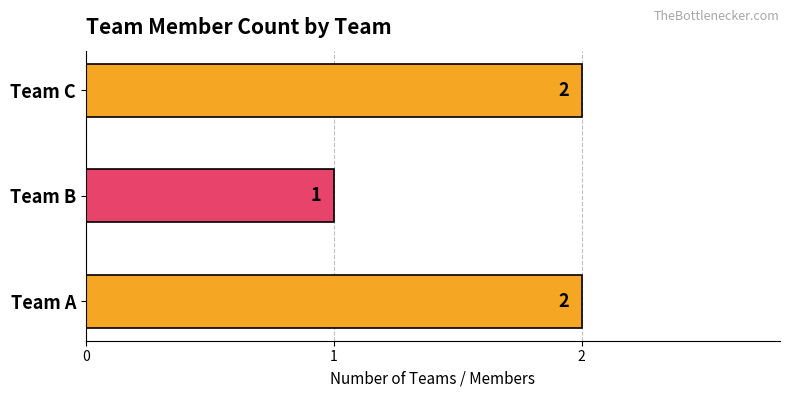

What is the greatest value displayed?

2